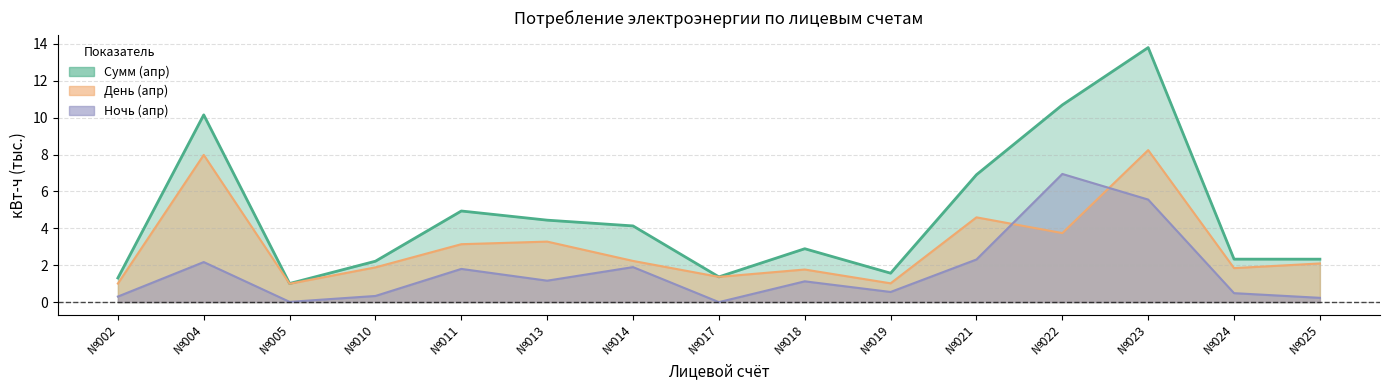

At which category does Сумм (апр) reach its first local peak?

№004